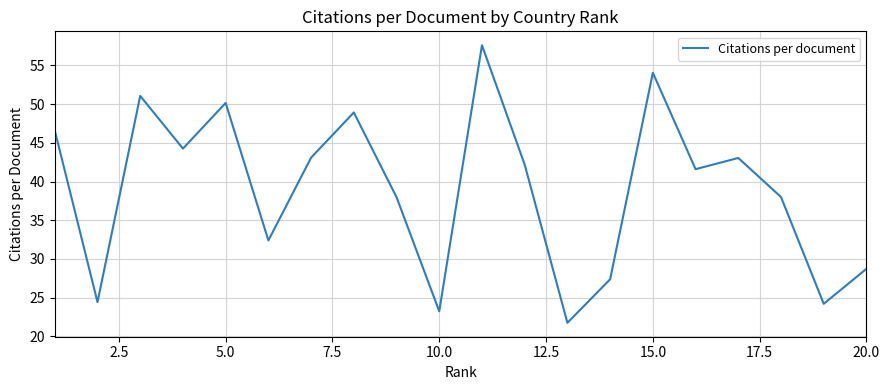

Does the chart display data point markers on the line(s)?

No